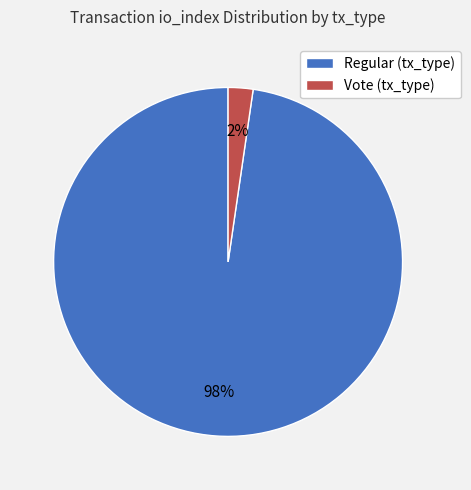

Rank the categories by value from highest to lowest.

Regular (tx_type), Vote (tx_type)